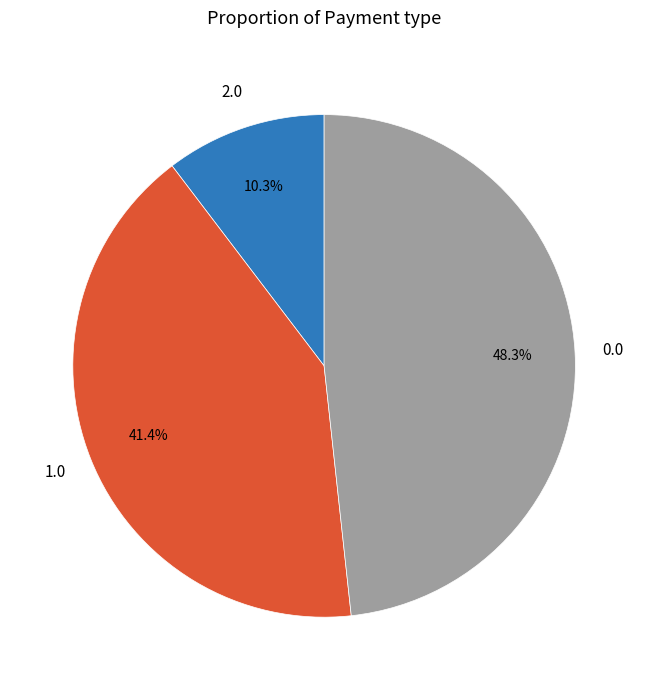

What percentage is NOT represented by 2.0?

89.7%